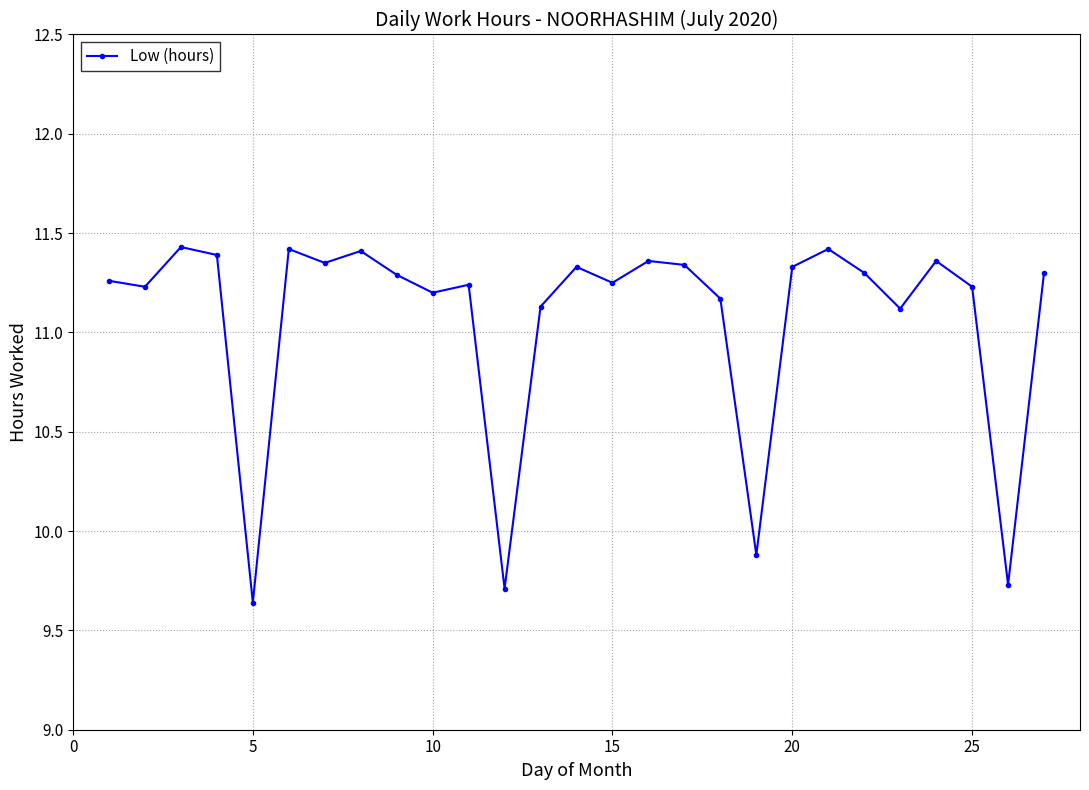

True or false: the data has more than 1 interior local peaks.

True